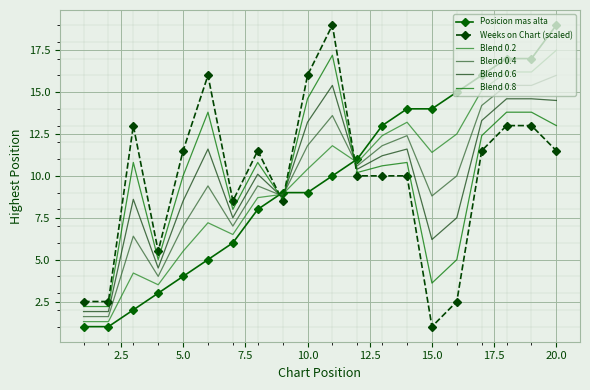

What is the highest value of the Weeks on Chart (scaled) series?

19.0